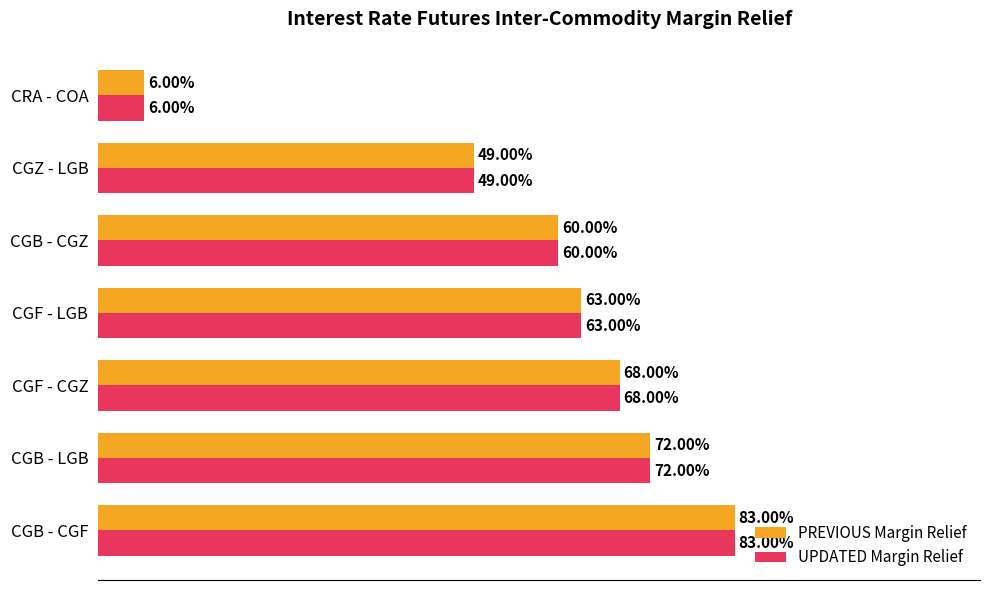

What are all the series names shown in the legend?

PREVIOUS Margin Relief, UPDATED Margin Relief